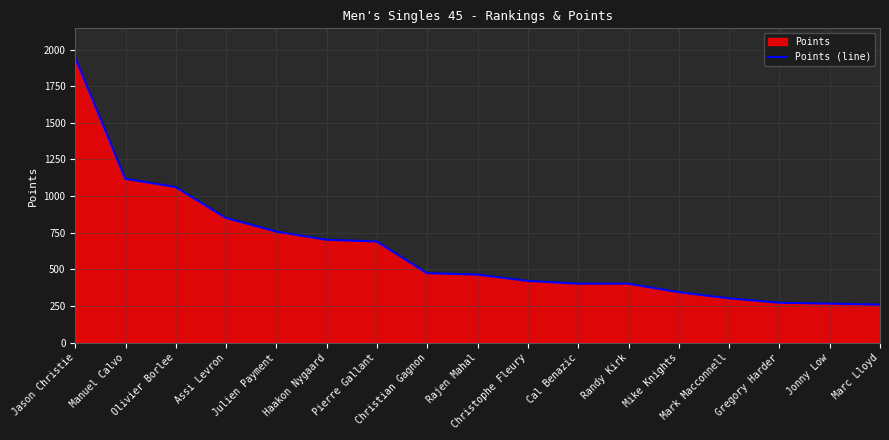

What is the sum of all values?

10737